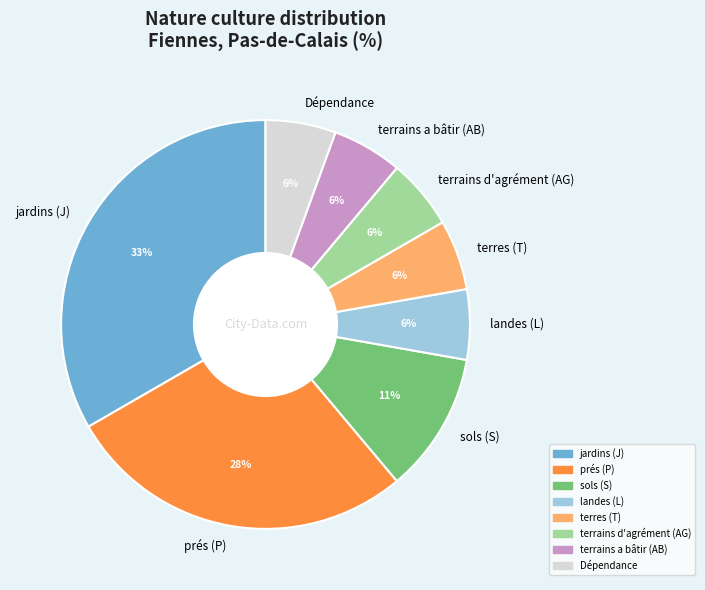

To the nearest percent, what portion does sols (S) represent?

11%